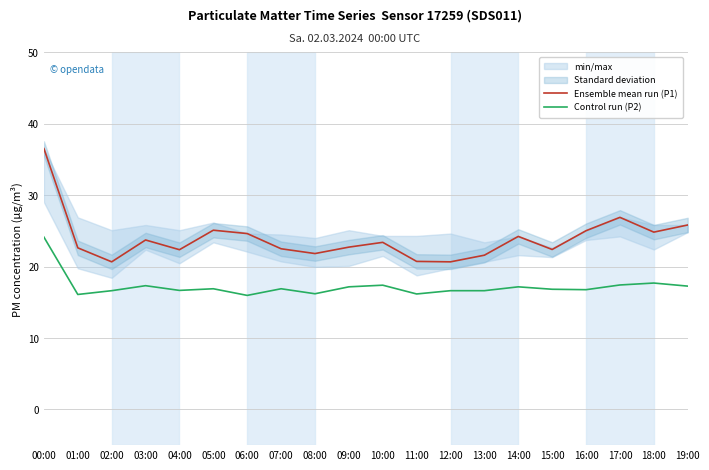

Where is the first local minimum for Ensemble mean run (P1)?

02:00